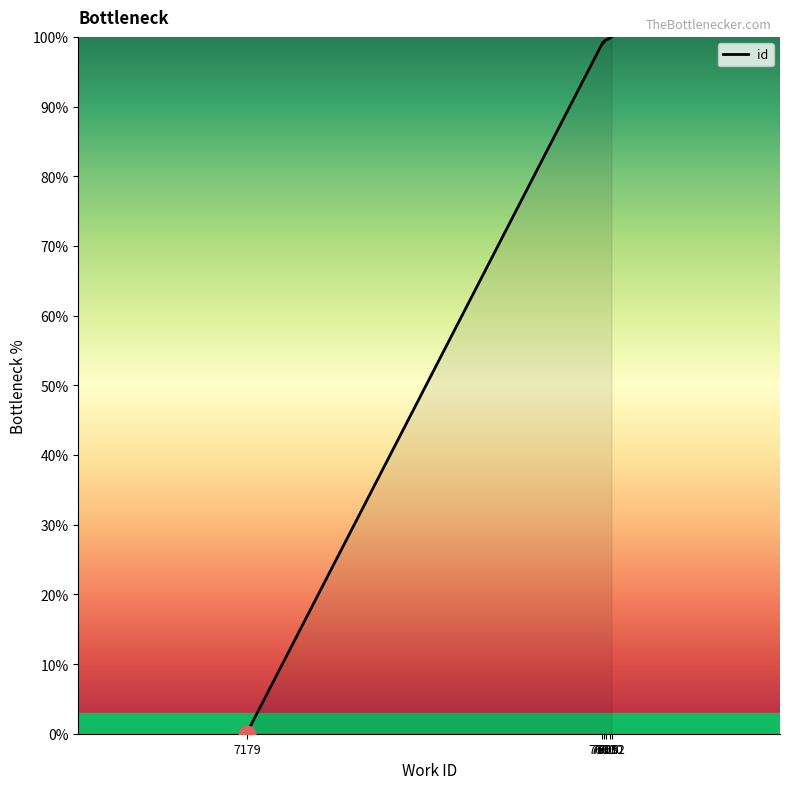

List the labels in order of value, smallest first.

7179, 7179, 7179, 7601, 7601, 7603, 7603, 7605, 7610, 7612